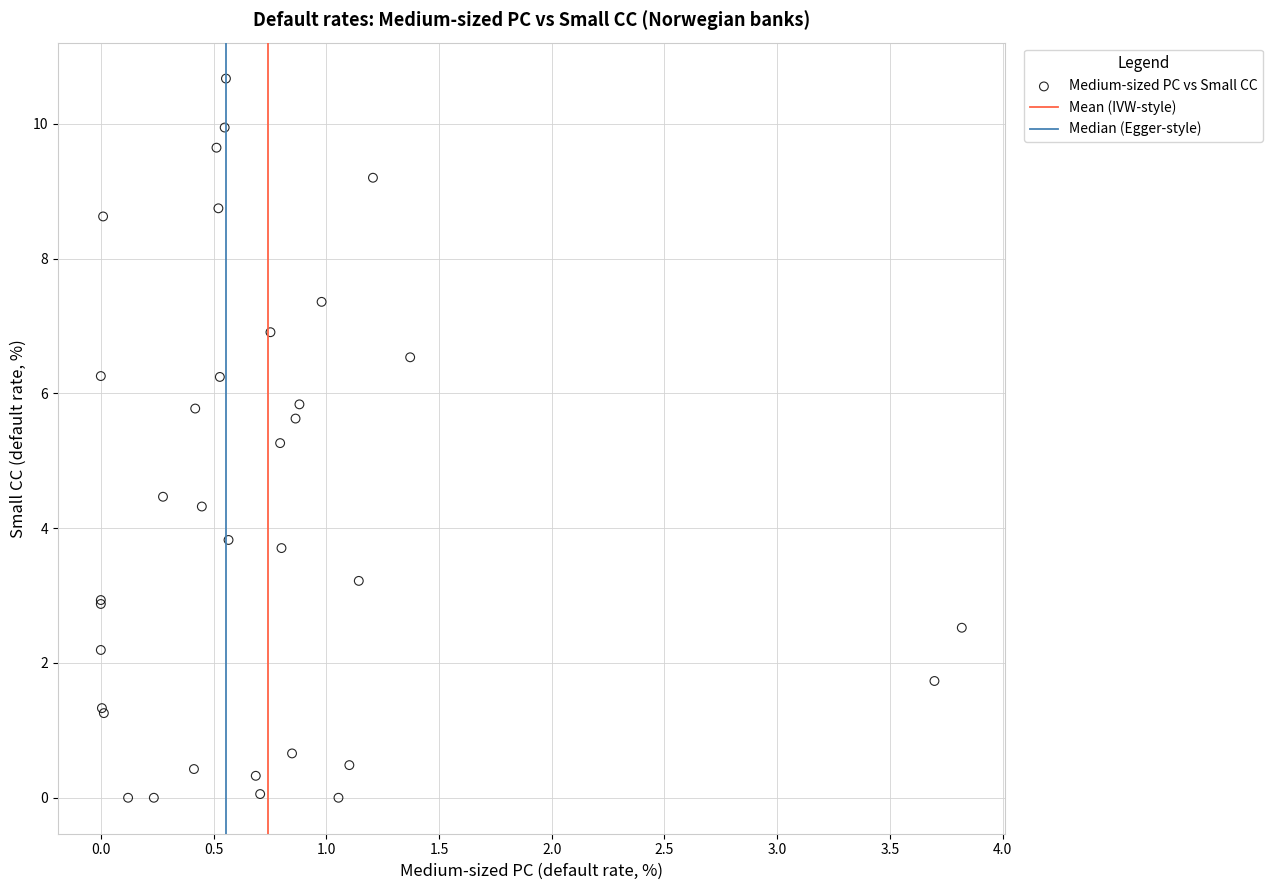

What Y value in the scatter plot is closest to 5?

5.3